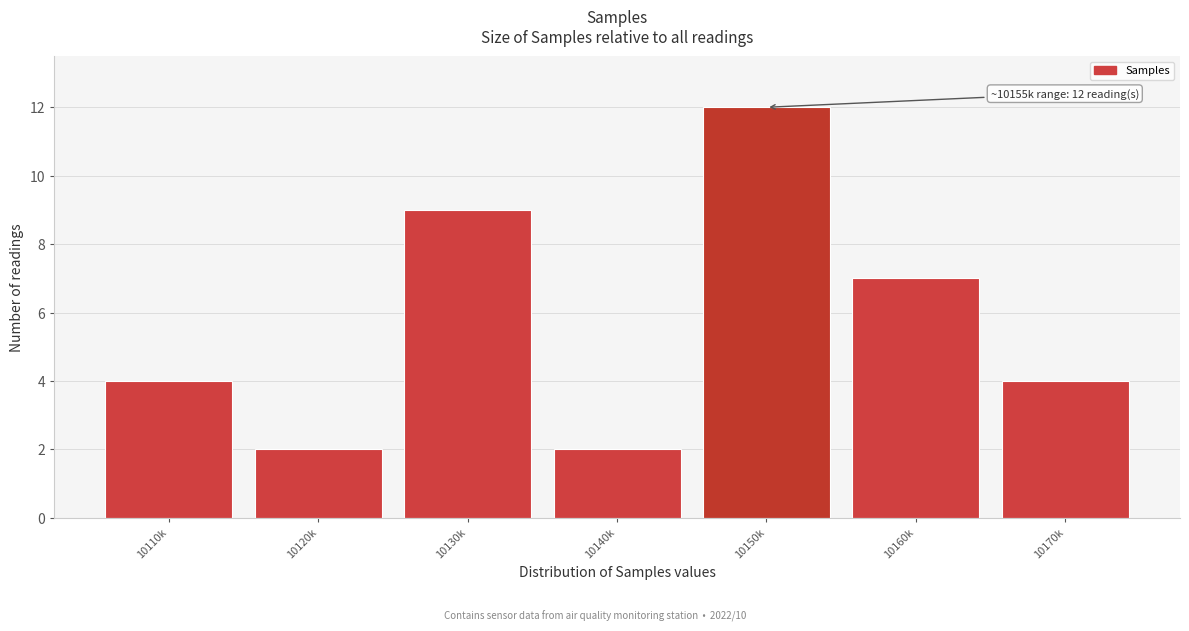

Reading right to left, transcribe all the data shown in this chart.

4	7	12	2	9	2	4